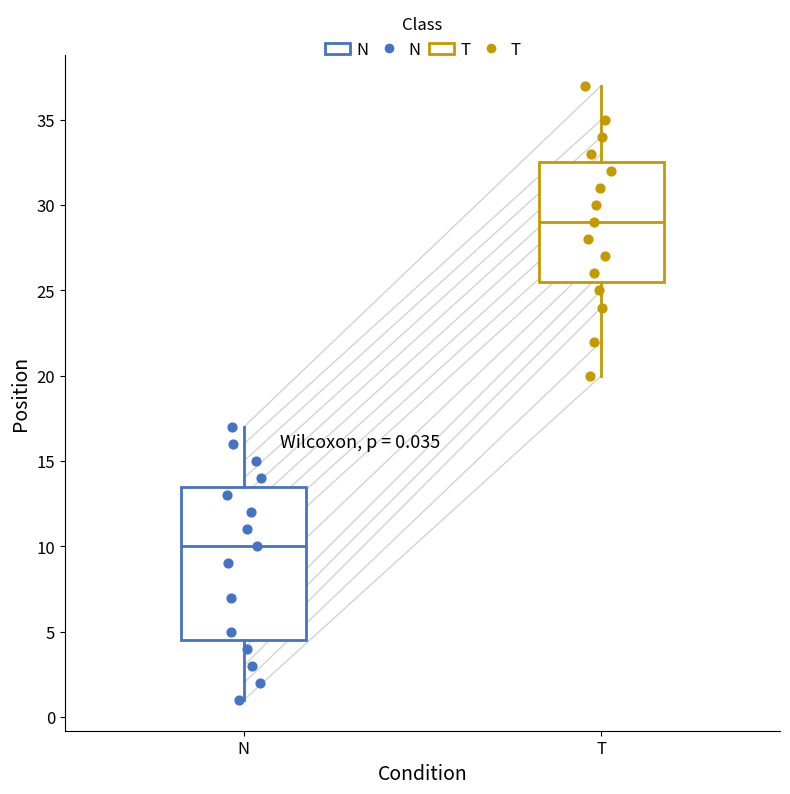

Which box has the highest median line?

T